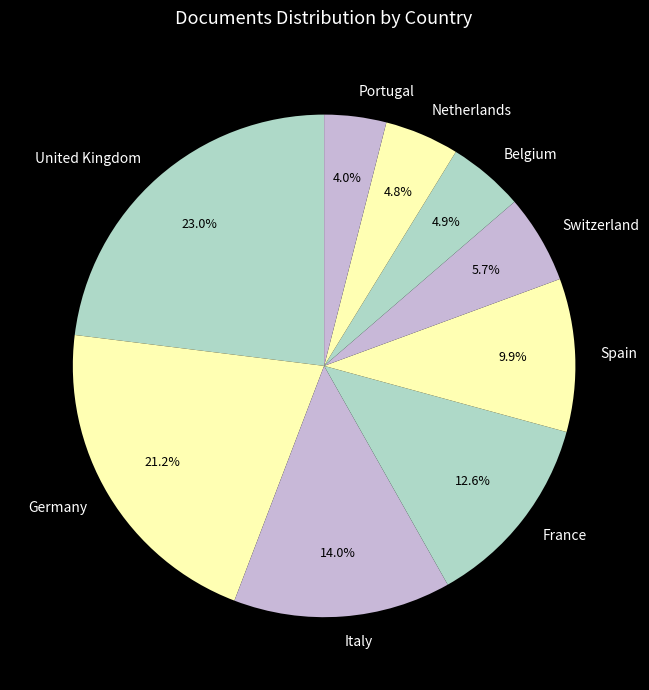

Is the sum of France and Italy greater than half?

No